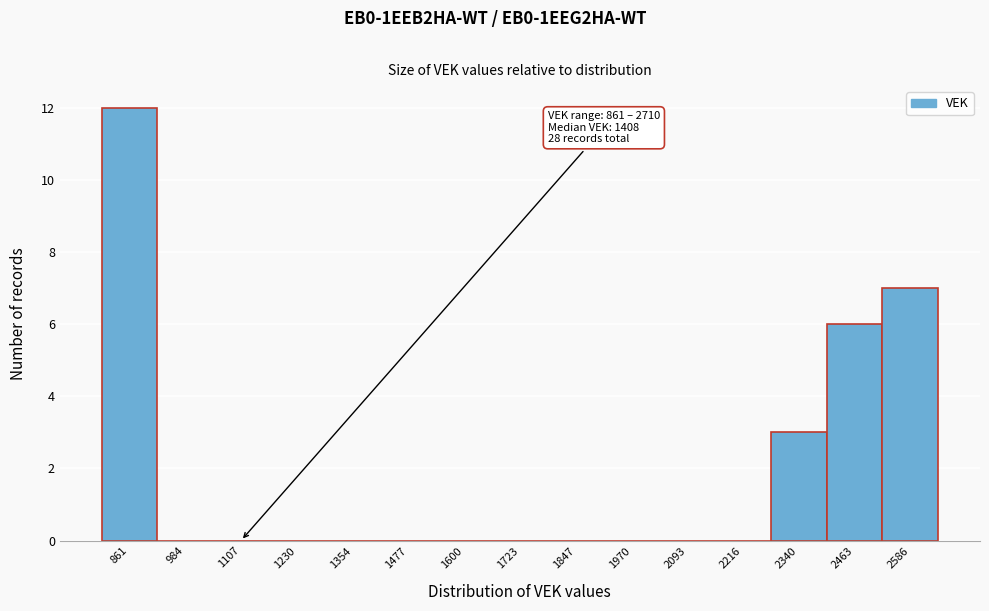

Reading left to right, what are all the values shown in this chart?

861=12	984=0	1107=0	1230=0	1354=0	1477=0	1600=0	1723=0	1847=0	1970=0	2093=0	2216=0	2340=3	2463=6	2586=7